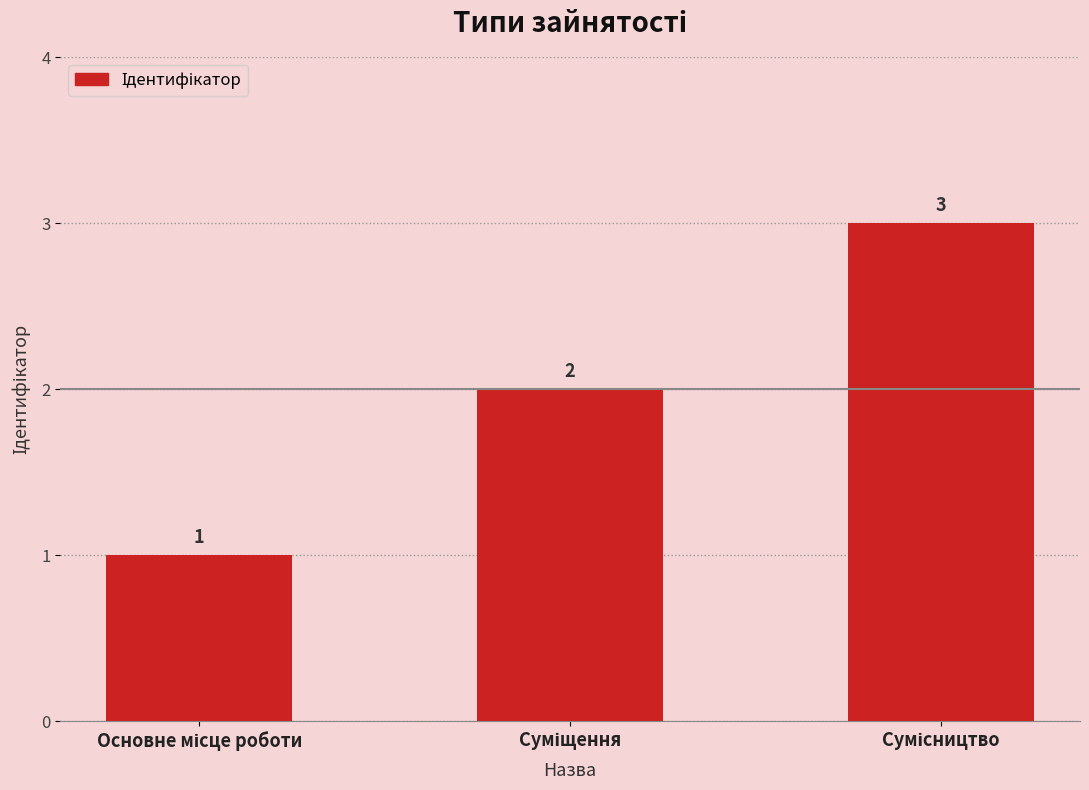

What is the value of the 3rd bar from the left?

3